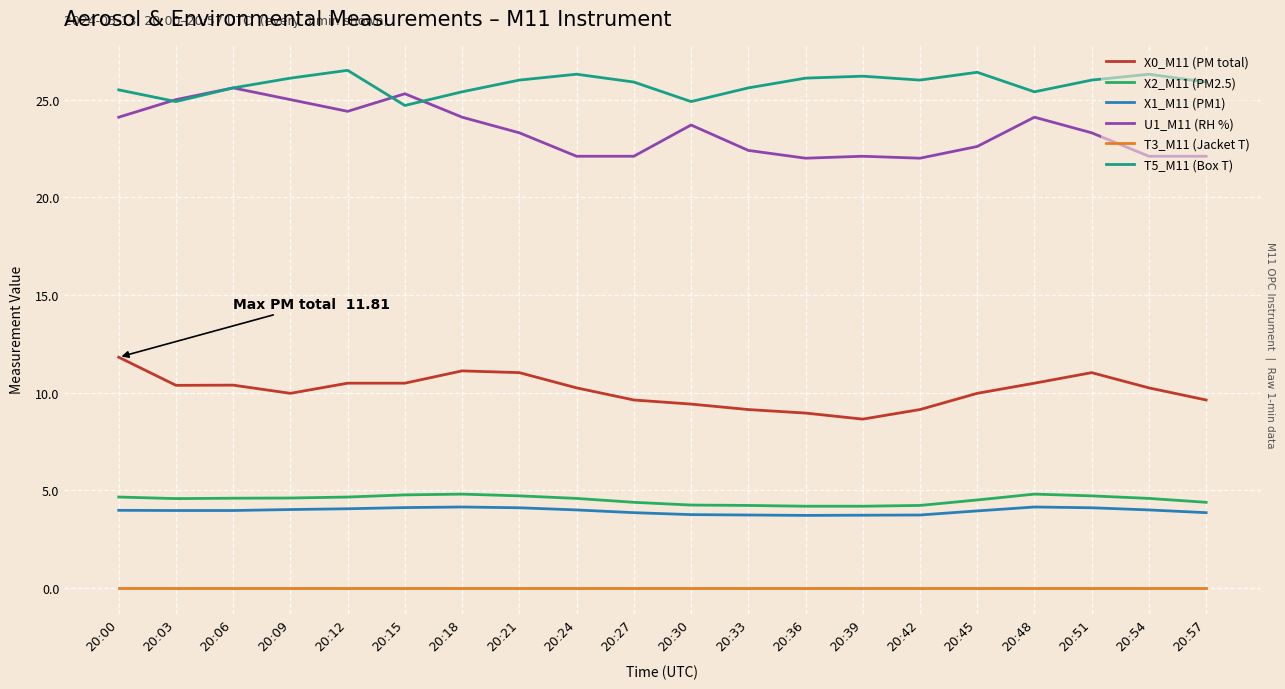

What is the highest value of the X2_M11 (PM2.5) series?

4.8